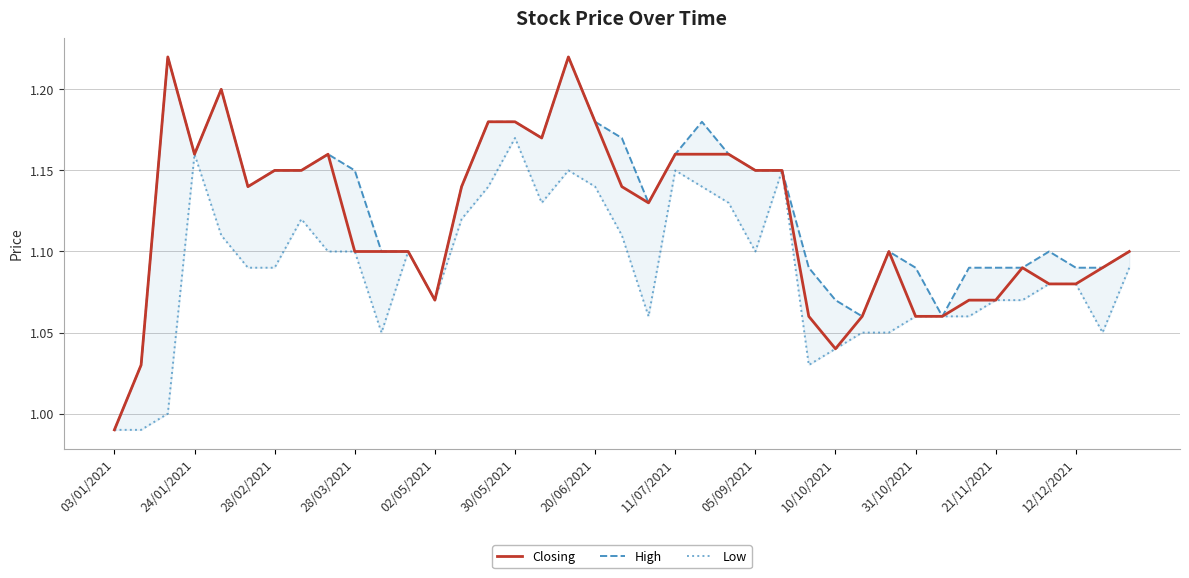

What value does the High series have at 37?

1.1